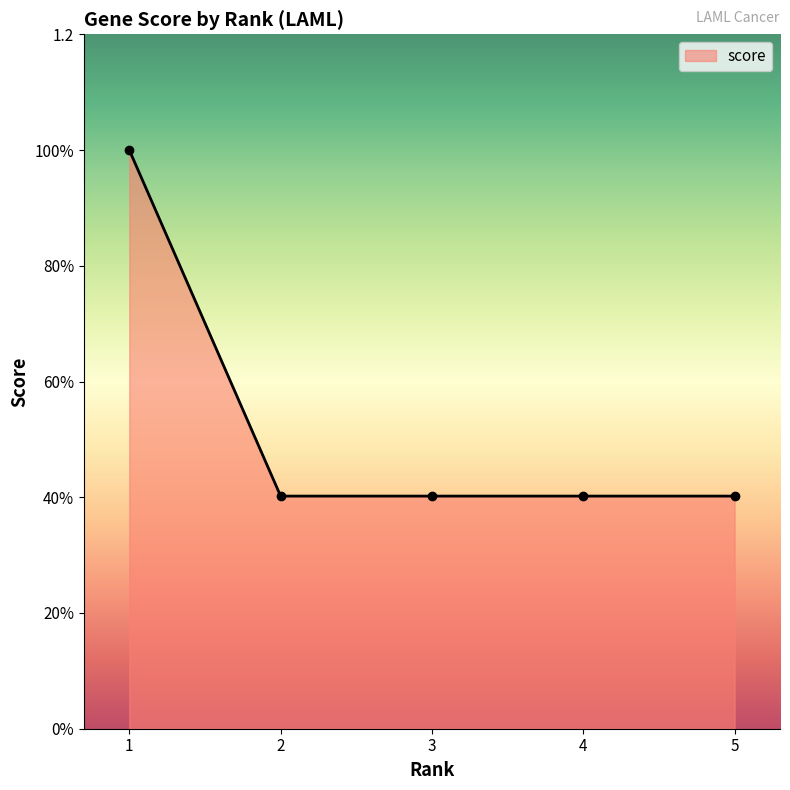

Reading left to right, extract all data points from this chart.

1=1.0	2=0.4	3=0.4	4=0.4	5=0.4